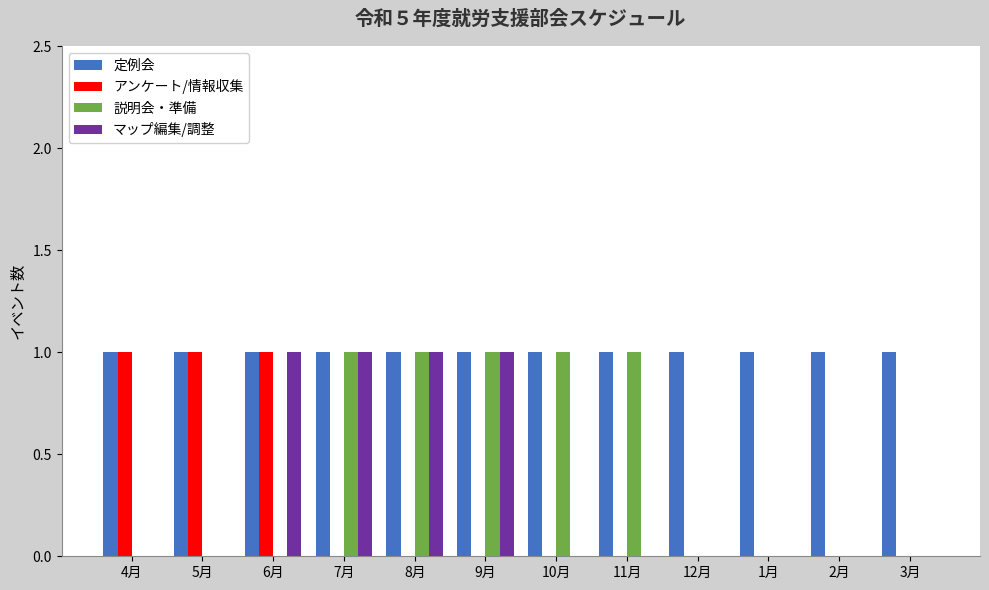

What is the difference between the アンケート/情報収集 values at 6月 and 3月?

1